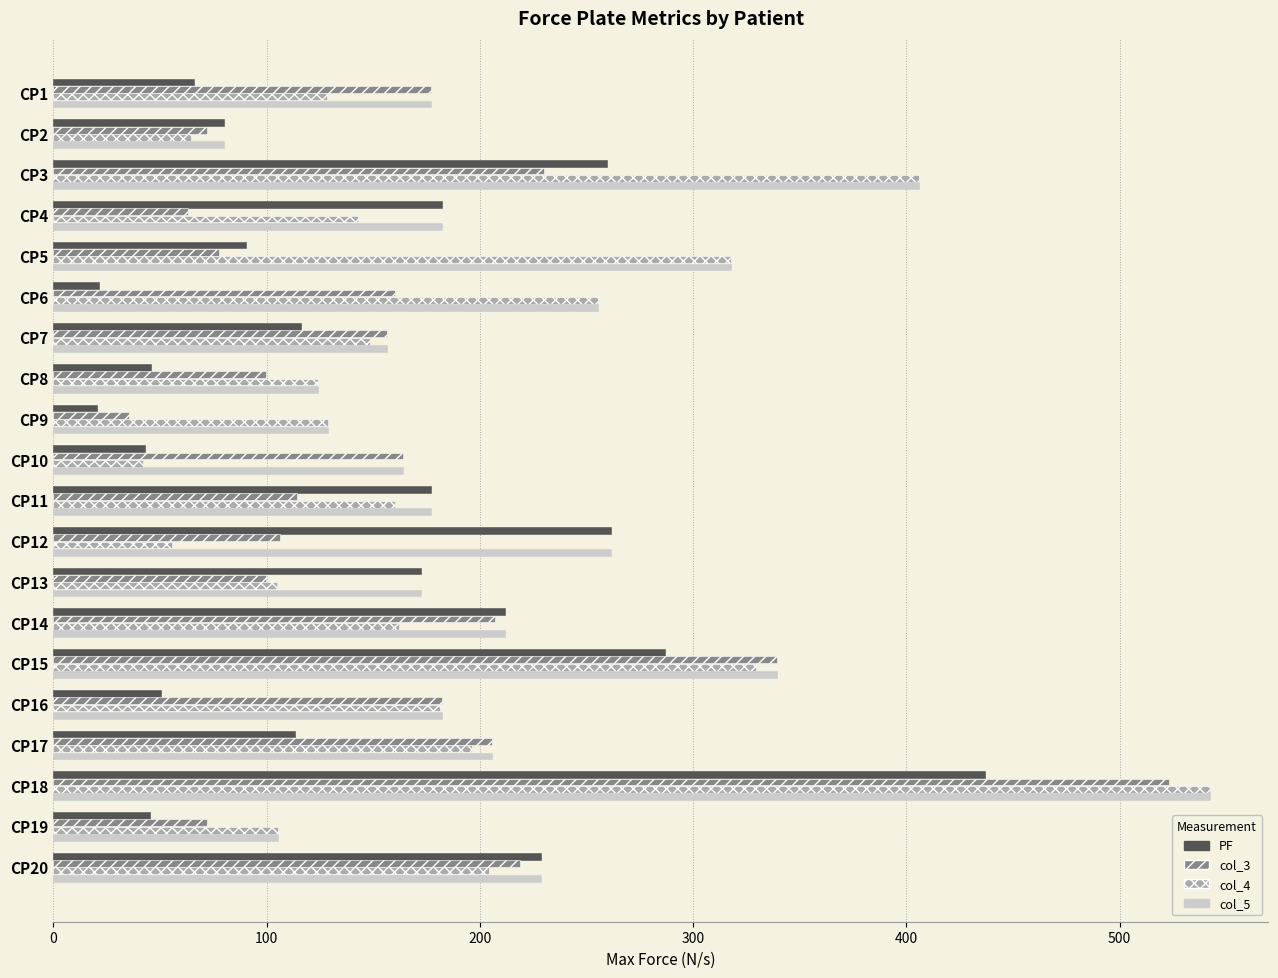

What is the difference between the maximum and second lowest values in the col_5 series?

437.5